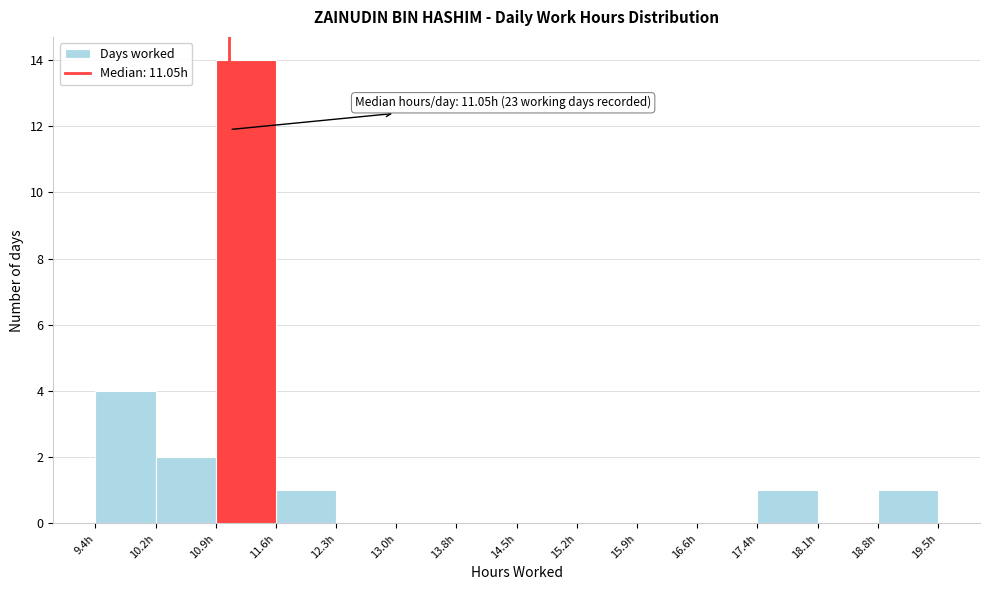

Over which range of the x-axis is the bar tallest?

10.9 to 11.6